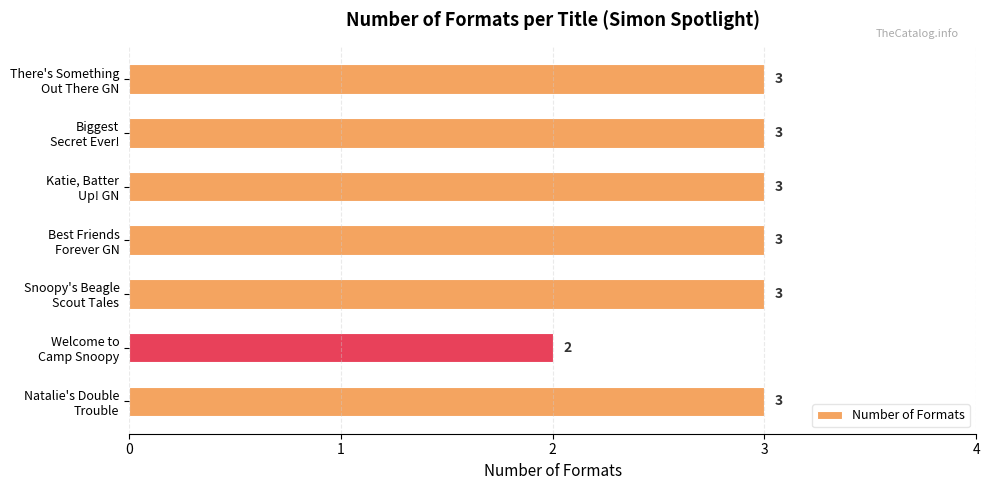

Does the chart contain any negative values?

No